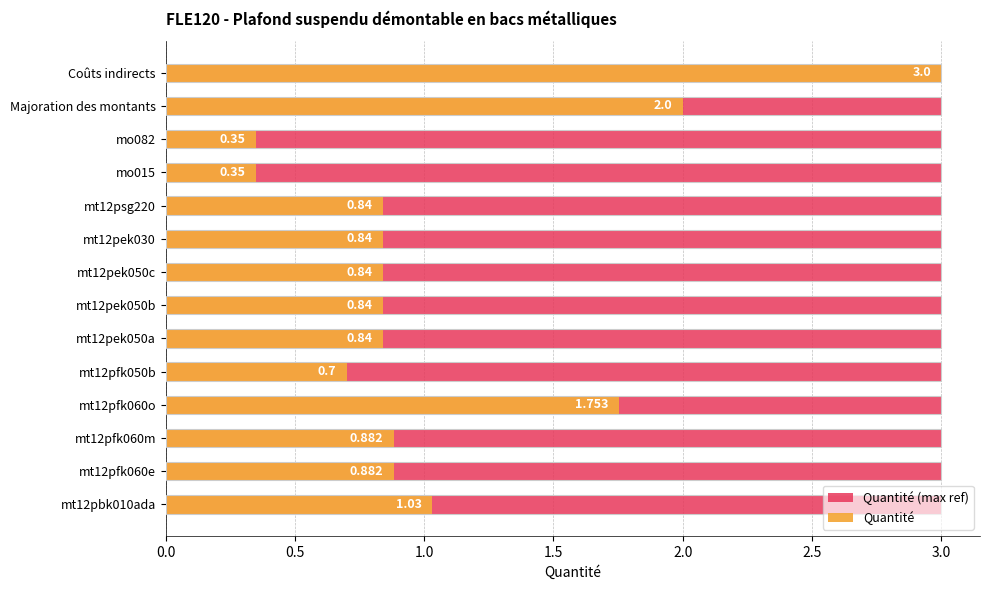

True or false: Quantité has a value of 1.1 at Coûts indirects.

False